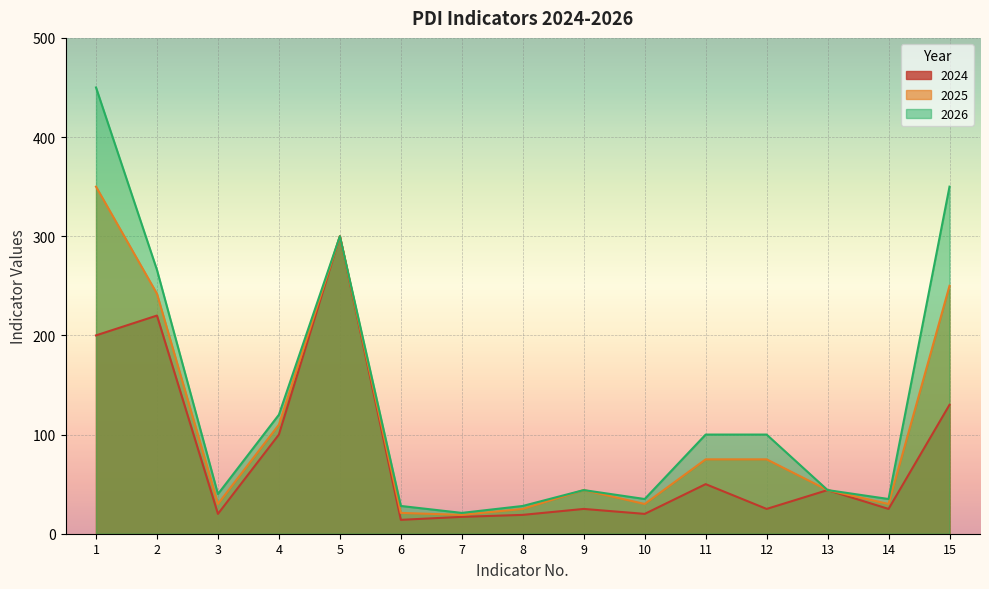

List the series in order of their overall mean, highest first.

2026, 2025, 2024